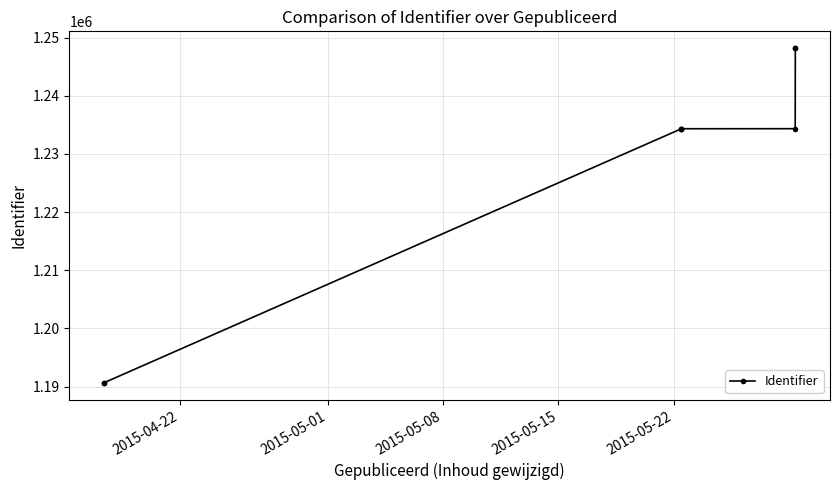

What is the difference between the maximum and minimum values?

57560